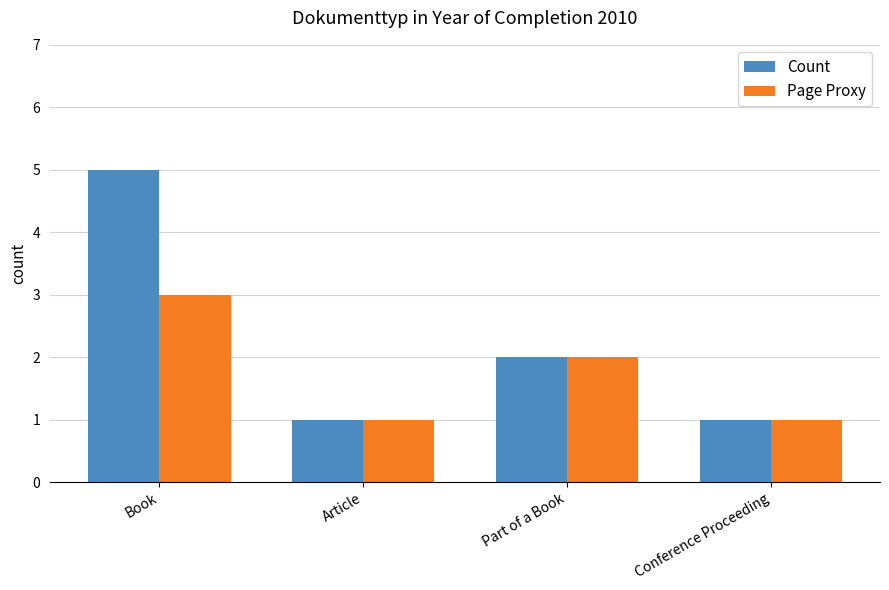

What is the value of the Count bar at the 3rd from the left?

2